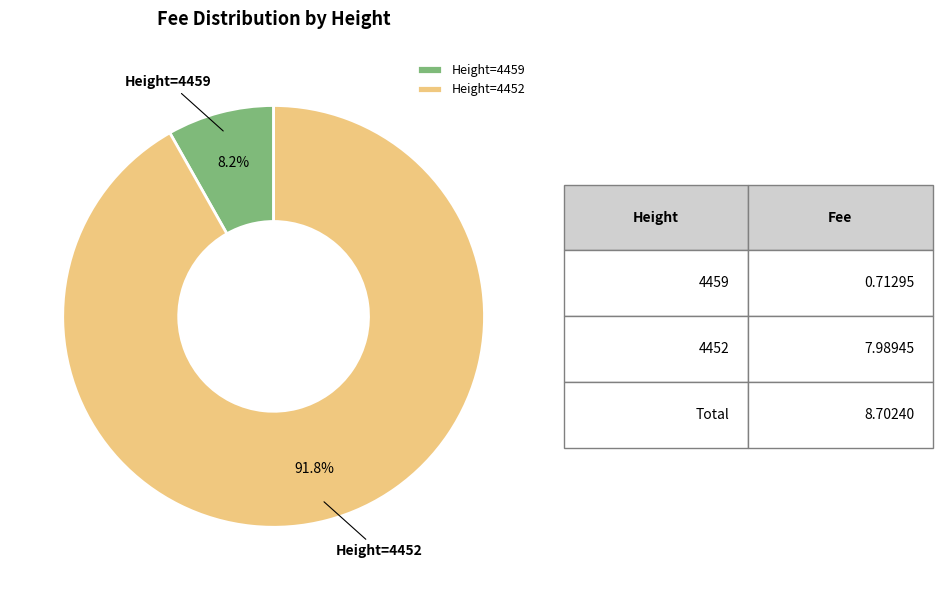

Which category has the biggest portion of the pie?

Height=4452